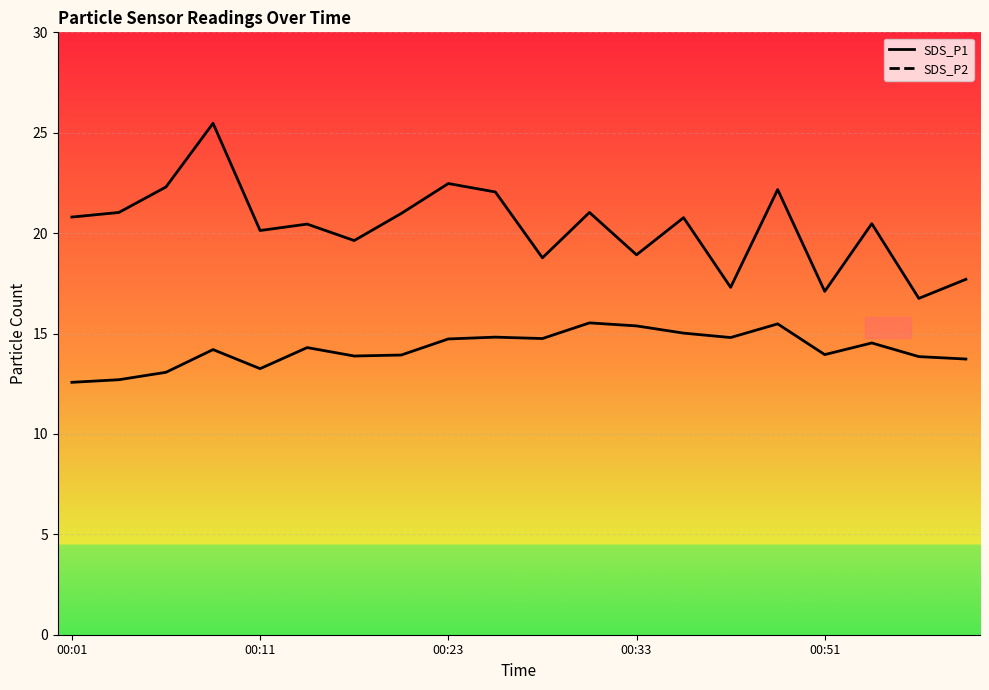

What is the total value across all series at 00:31?

36.6